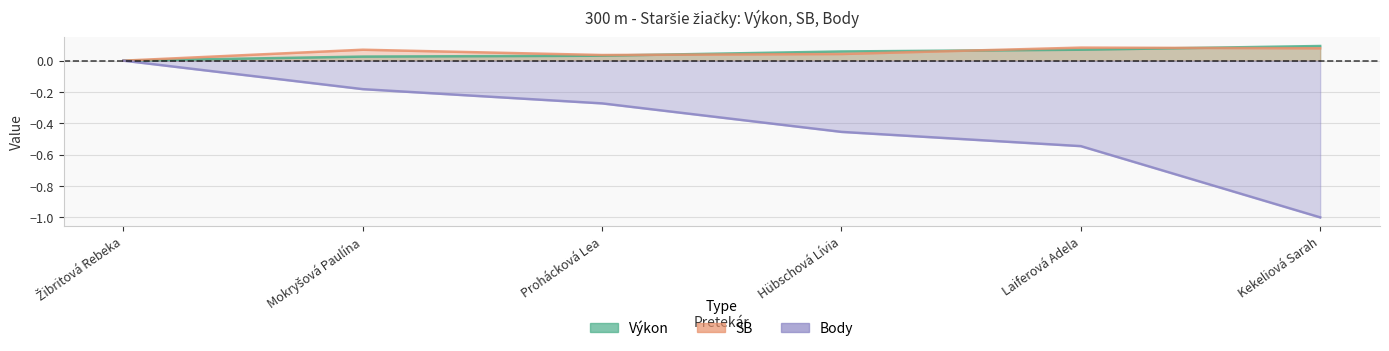

Rank the categories by Výkon value from lowest to highest.

Žibritová Rebeka, Mokryšová Paulína, Prohácková Lea, Hübschová Lívia, Laiferová Adela, Kekeliová Sarah